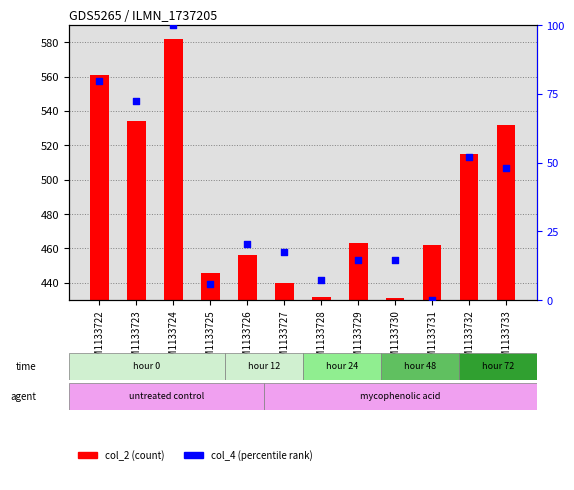

Is the value of col_2 at GSM1133728 greater than the value of col_4 at GSM1133731?

Yes